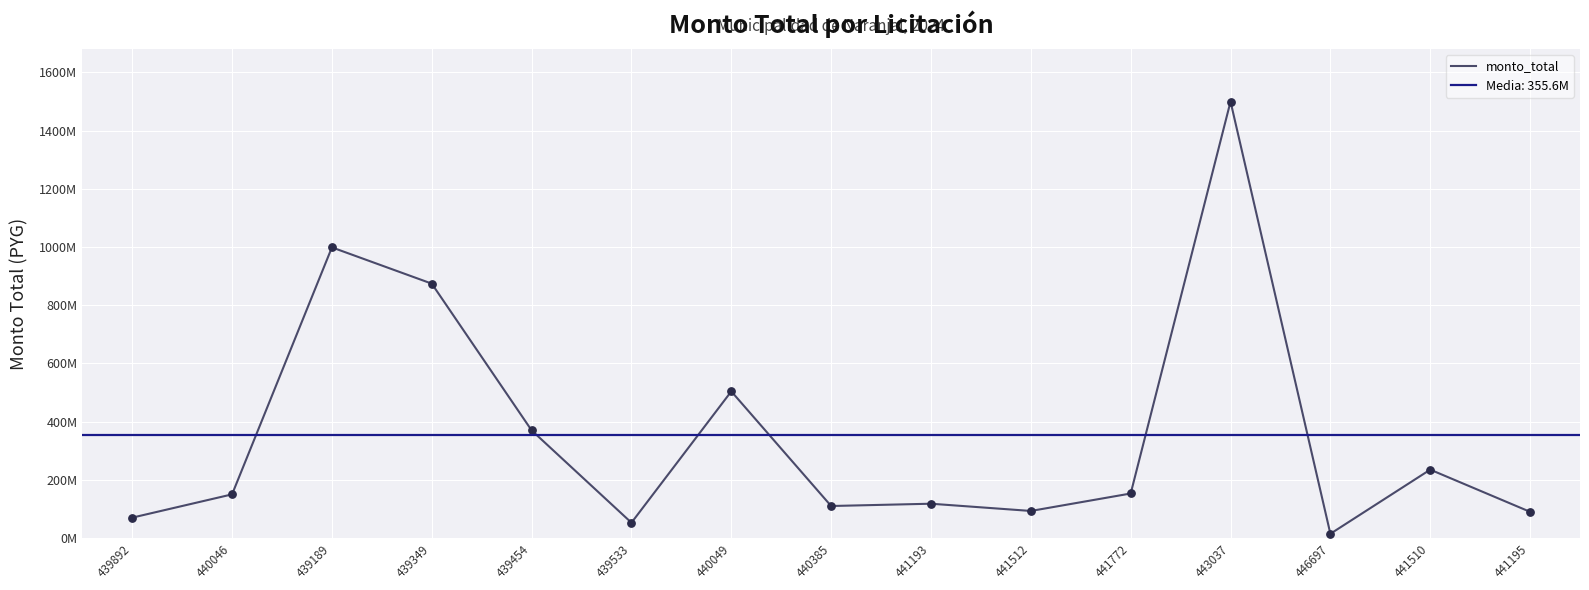

What is the change in value from 439892 to 441193?

+47888000